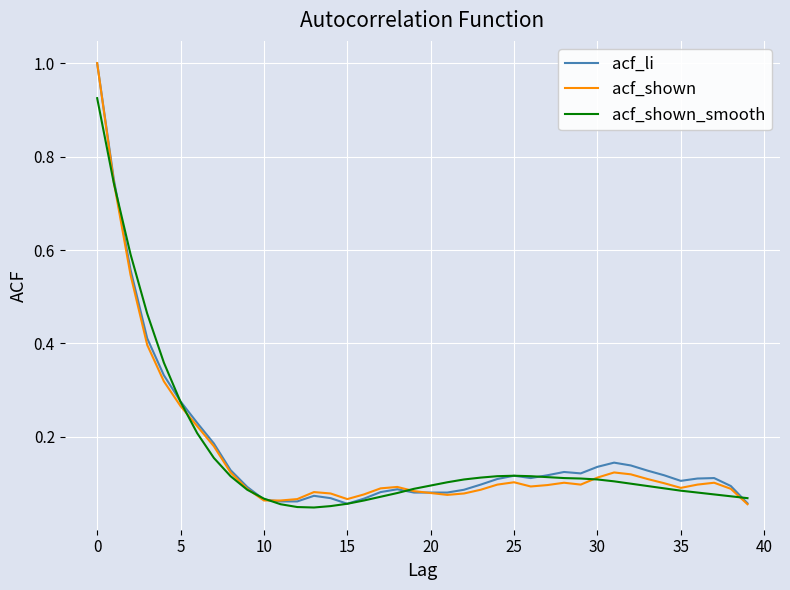

What is the greatest value displayed?

1.0